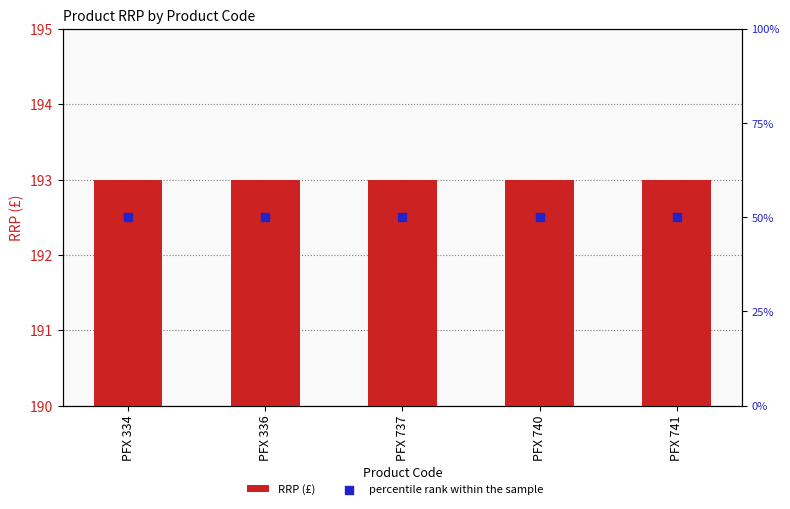

At how many categories does at least one series exceed 173?

5